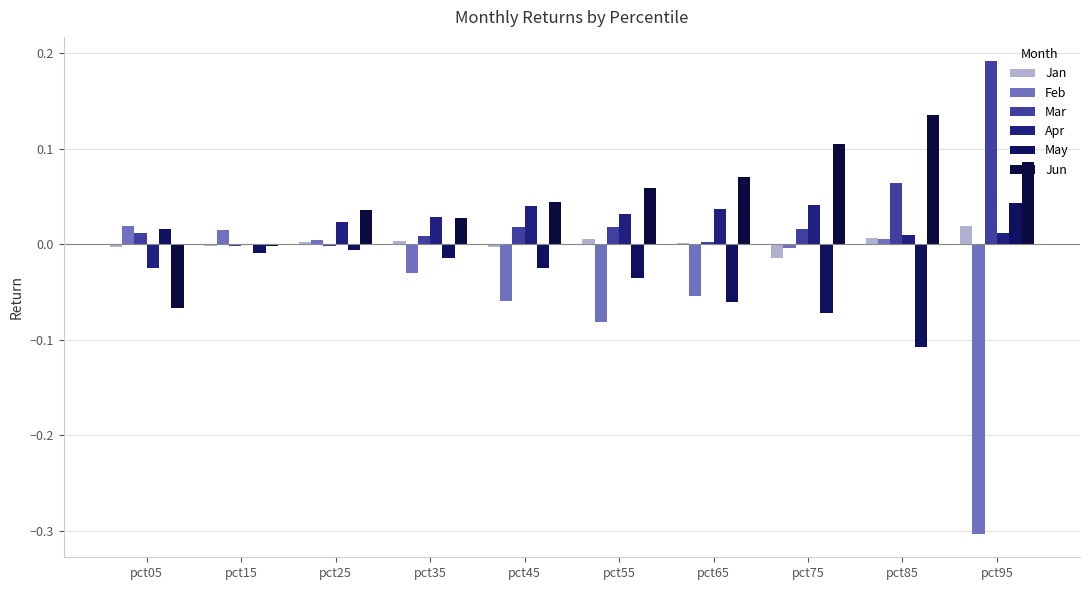

What is the difference between the second highest and minimum values in the Apr series?

0.1